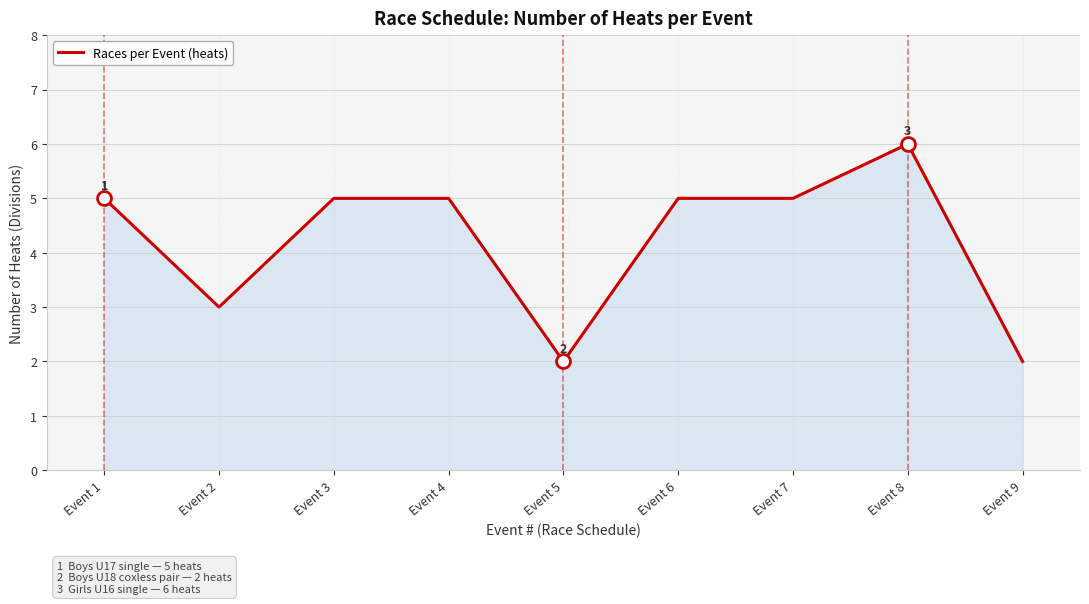

Which has a higher value, Event 3 or Event 2?

Event 3